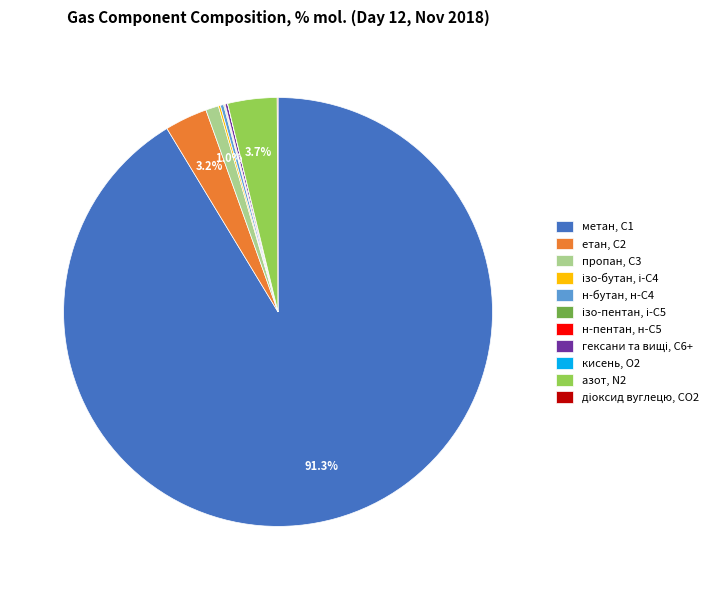

Is there a majority slice in this chart?

Yes